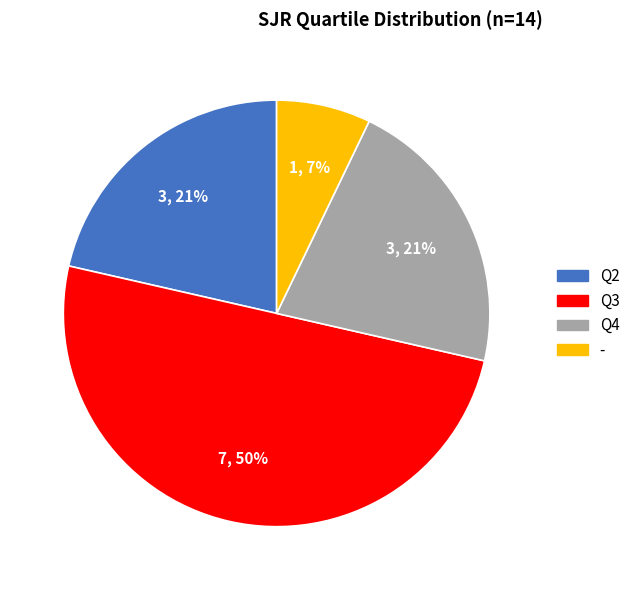

To the nearest percent, what portion does Q4 represent?

21%